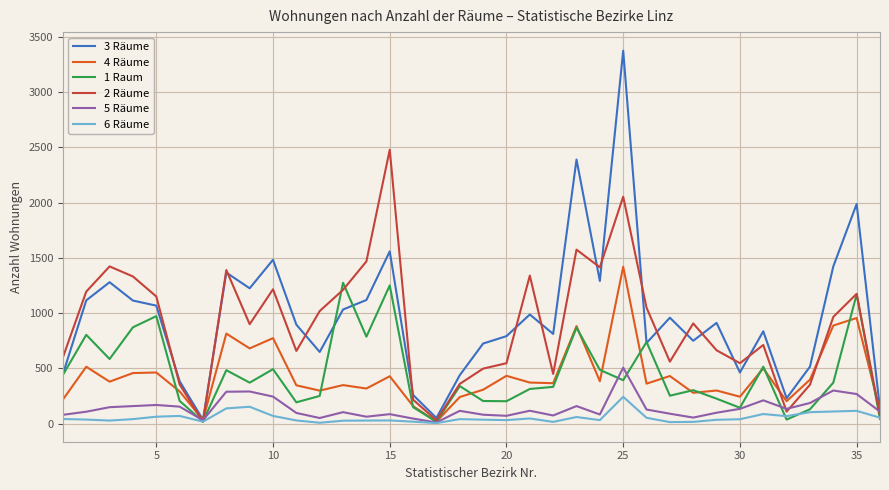

Which series has the widest spread of values?

3 Räume